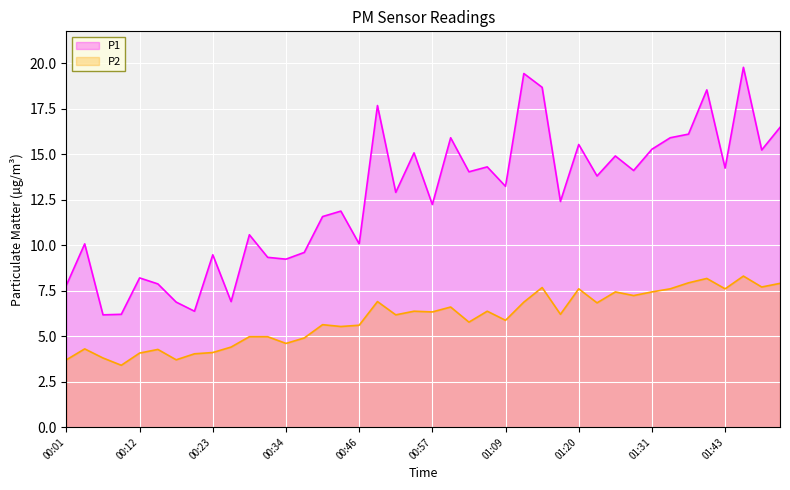

The value of P1 at 00:09 is 6.2. True or false?

True